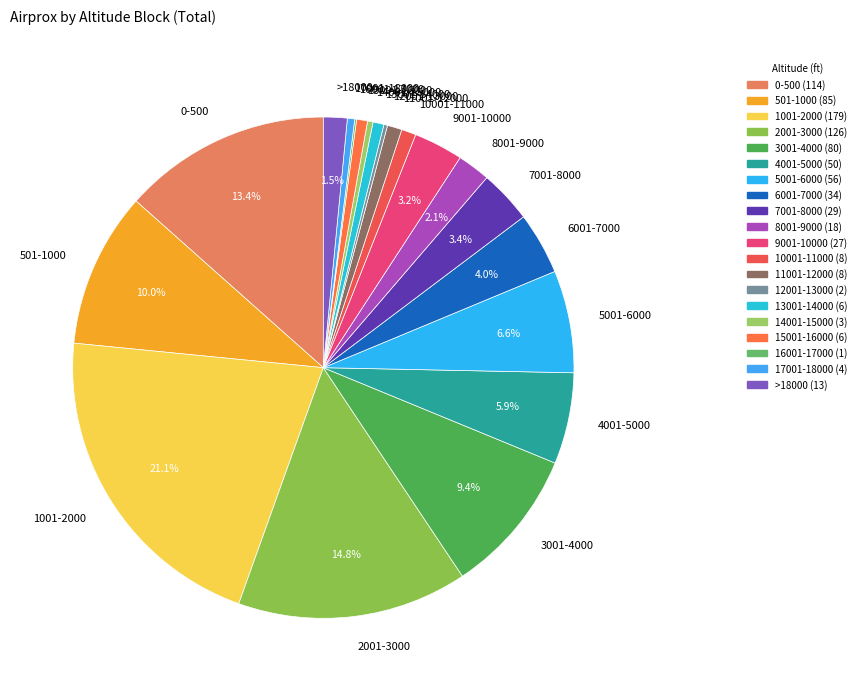

To the nearest percent, what is the difference between the 2001-3000 and 11001-12000 slice percentages?

14%